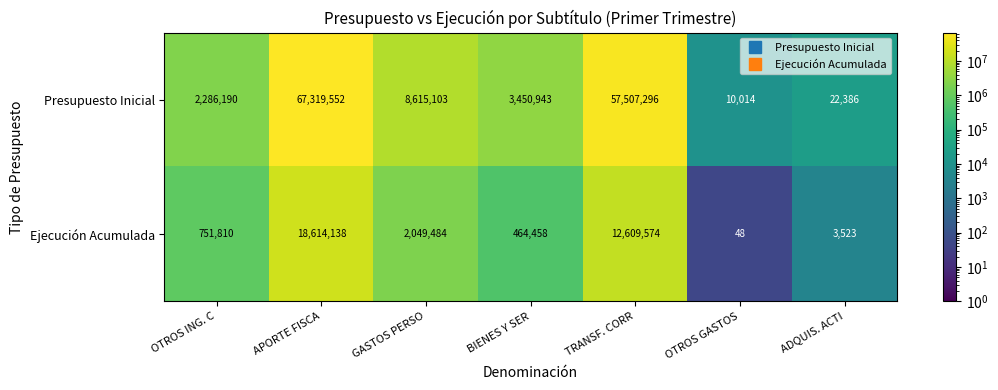

What is the difference between the maximum and second lowest values in the Presupuesto Inicial series?

67297166